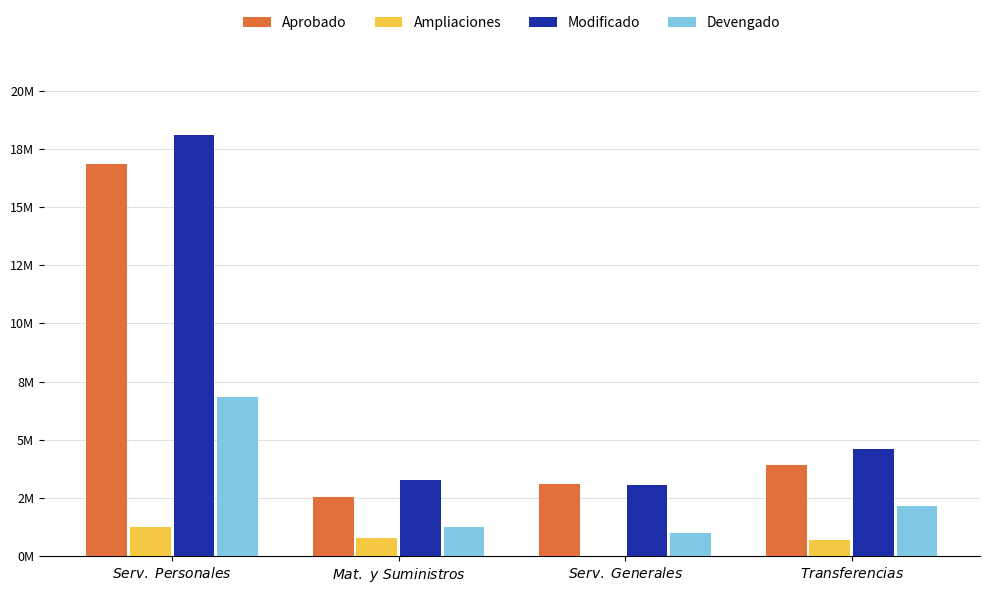

At which category is the sum across all series the highest?

$\it{Serv.\ Personales}$